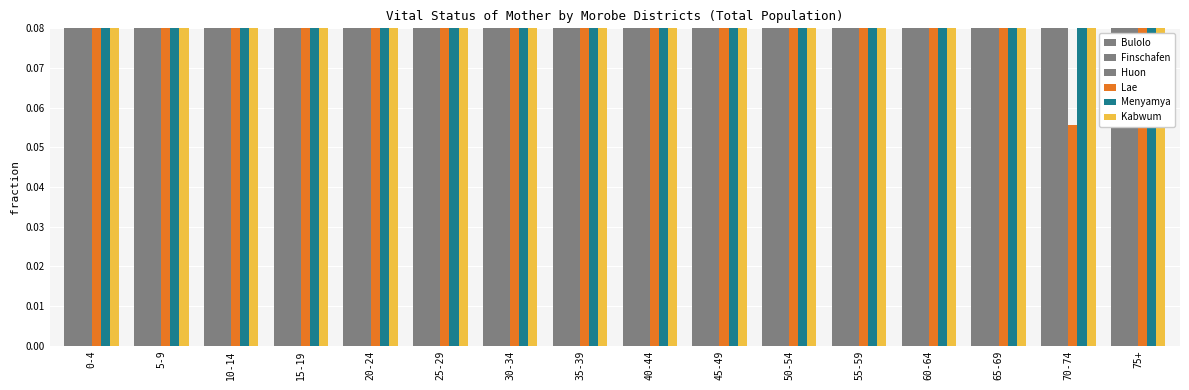

What is the sum of the Menyamya values at 0-4 and 50-54?

0.2